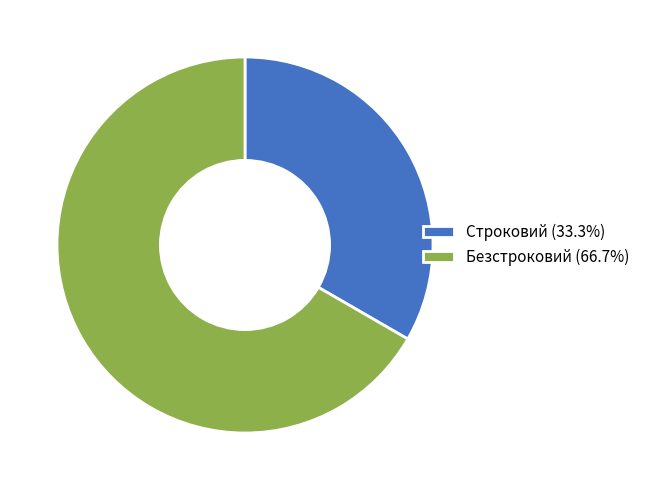

Does Строковий (33.3%) account for over 50% of the chart?

No